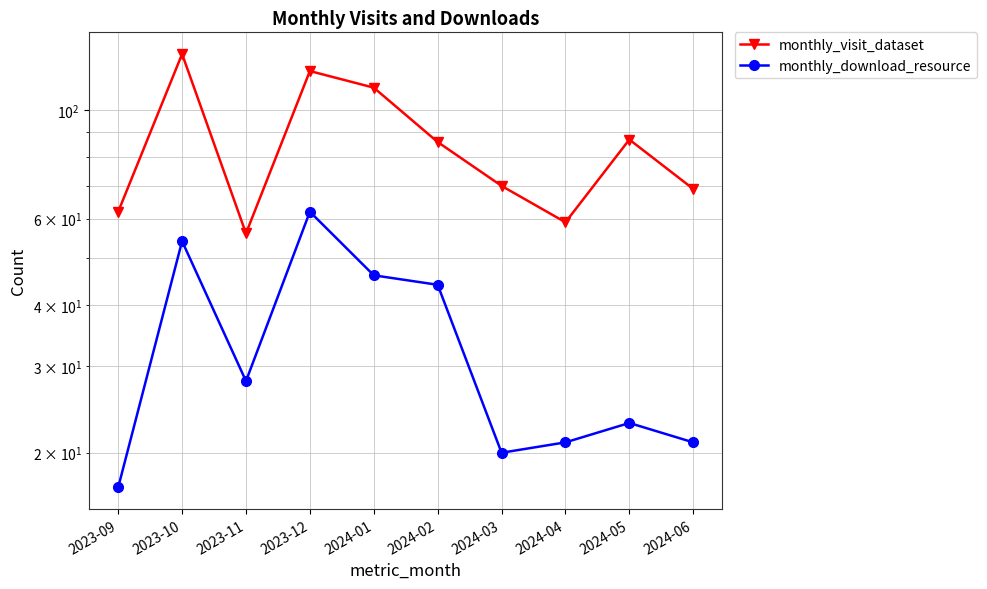

Reading left to right, list all the values displayed in this chart.

monthly_visit_dataset: 2023-09=62	2023-10=130	2023-11=56	2023-12=120	2024-01=111	2024-02=86	2024-03=70	2024-04=59	2024-05=87	2024-06=69
monthly_download_resource: 2023-09=17	2023-10=54	2023-11=28	2023-12=62	2024-01=46	2024-02=44	2024-03=20	2024-04=21	2024-05=23	2024-06=21